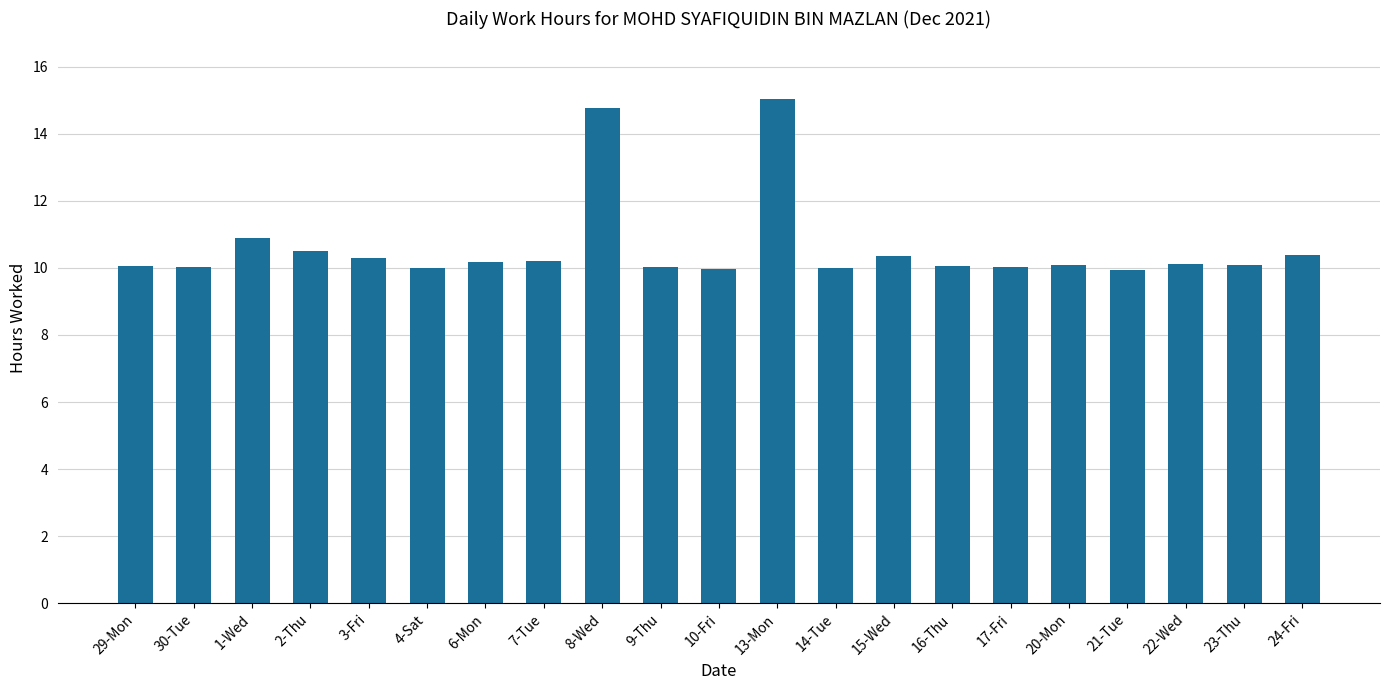

Are the bars grouped side by side (vs. stacked)?

No